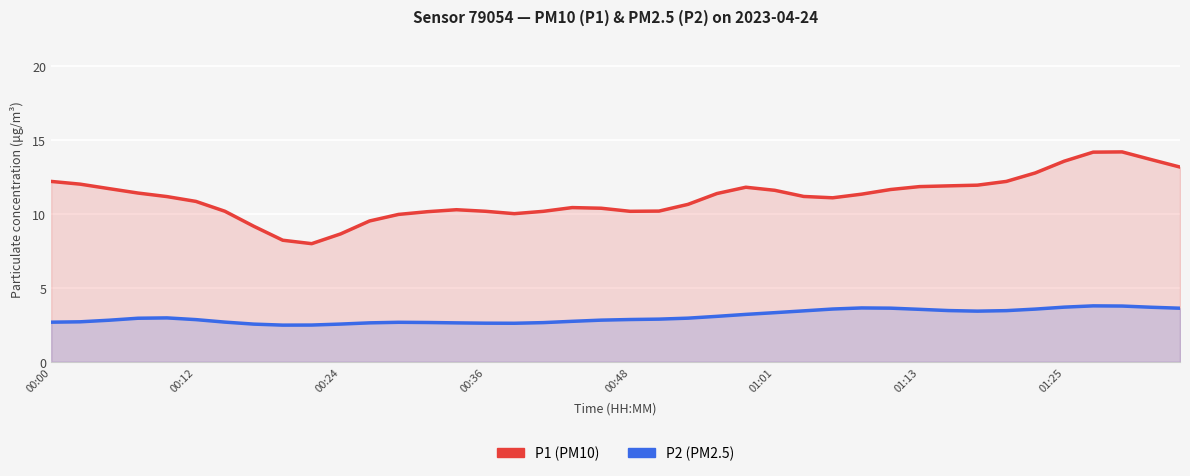

True or false: P2 has more than 2 interior local peaks.

True